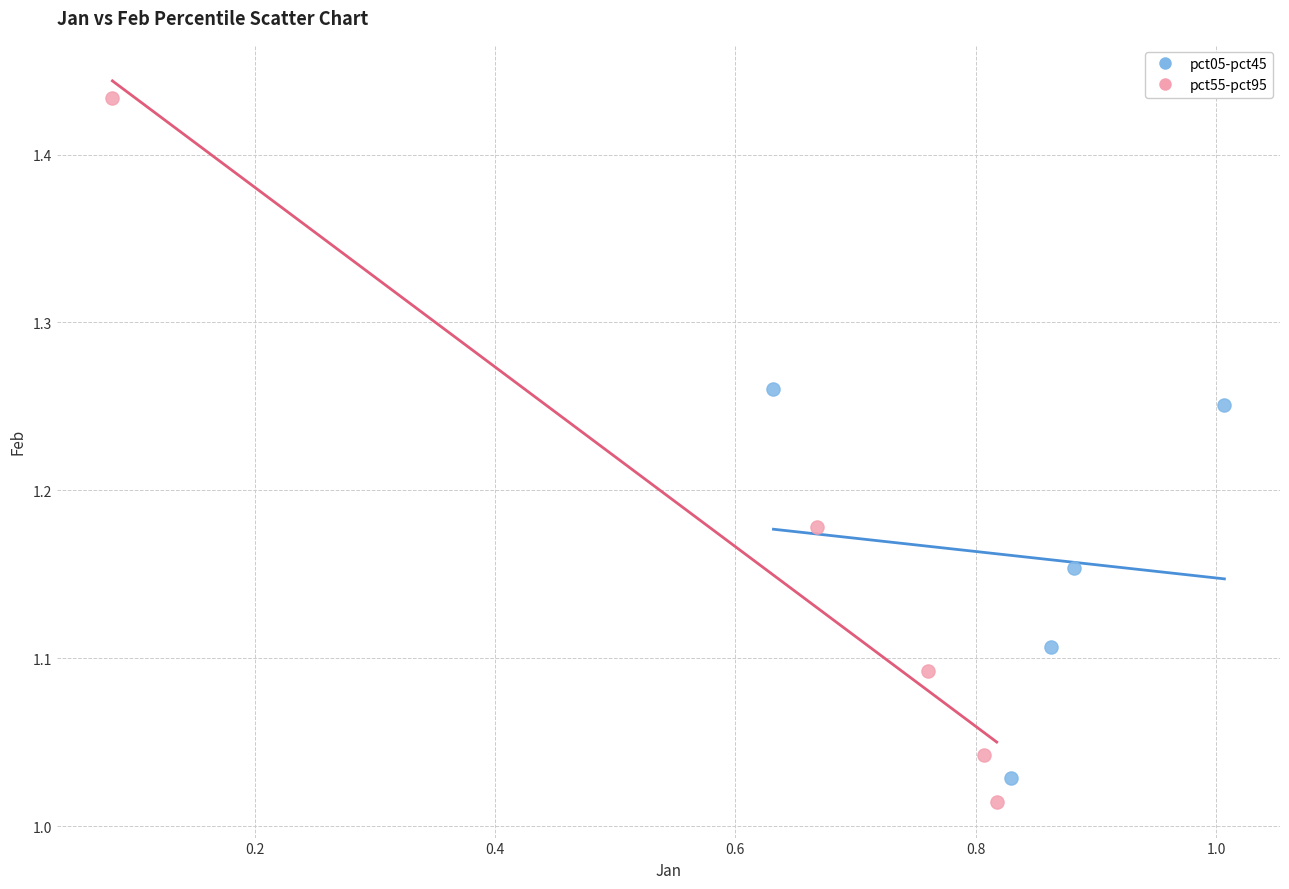

Which series has the widest spread of Y values?

pct55-pct95